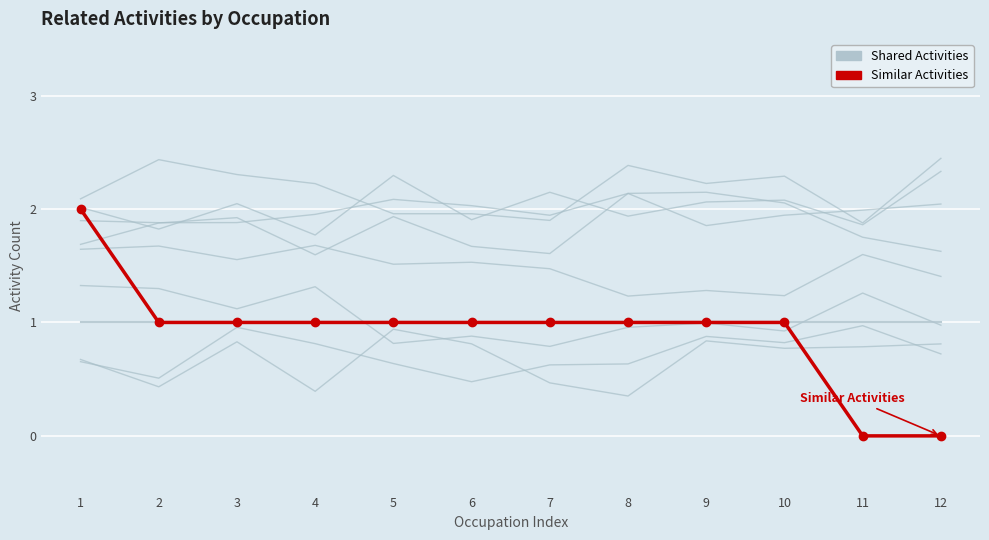

Rank the categories by Similar Activities value from lowest to highest.

11, 12, 2, 3, 4, 5, 6, 7, 8, 9, 10, 1